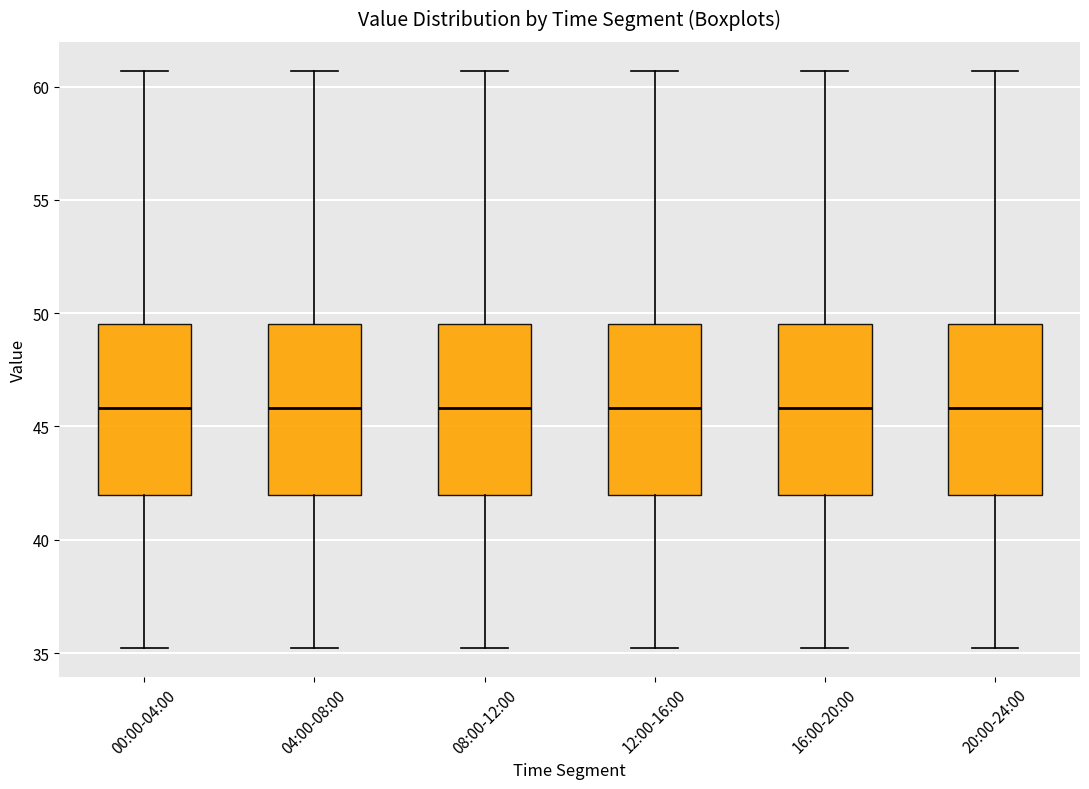

Where does the upper whisker of the box for 16:00-20:00 end on the y-axis? The values are not printed on the chart, so give them approximately, as read against the axis.

60.5